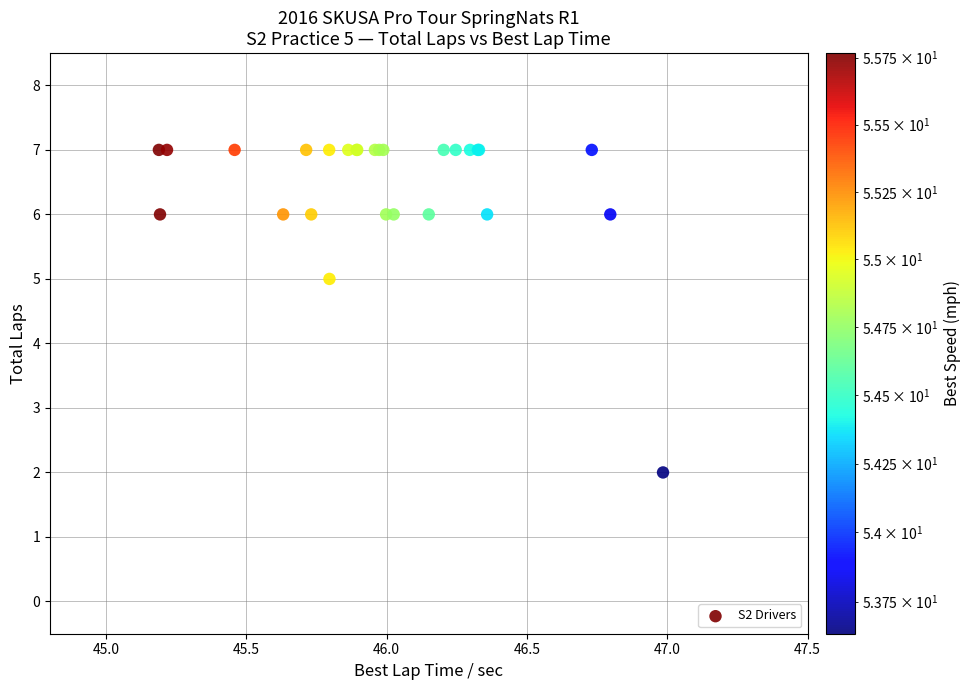

What Y value in the scatter plot is closest to 4?

5